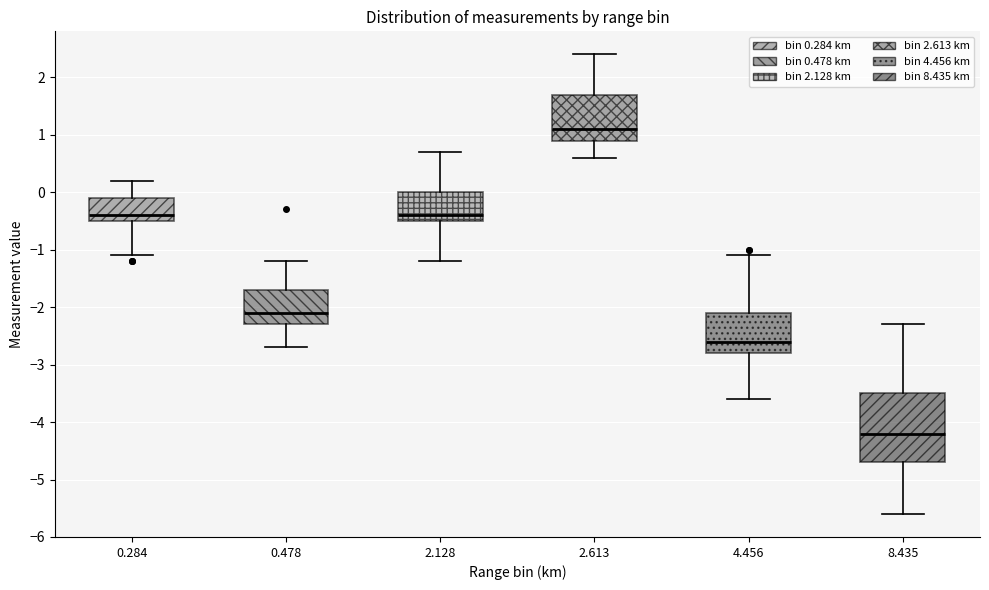

Comparing the boxes themselves (not the whiskers), which one is the tallest?

8.435